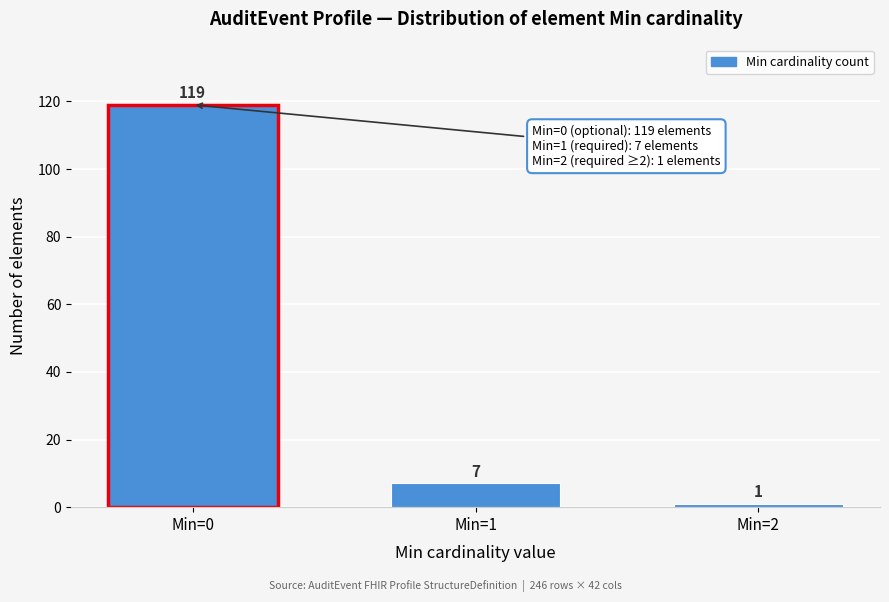

Reading left to right, what are all the values shown in this chart?

Min=0=119	Min=1=7	Min=2=1